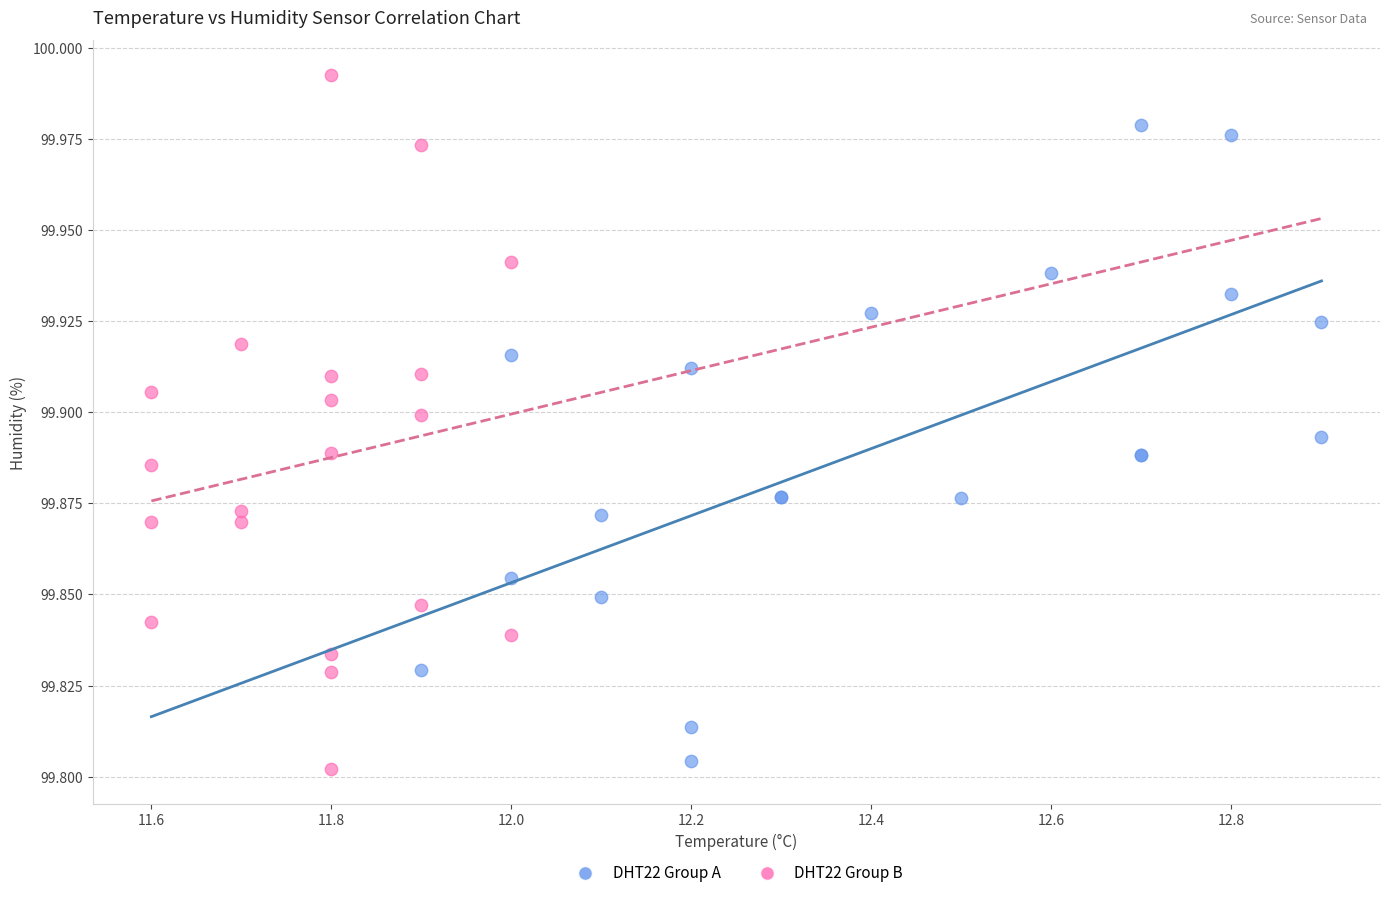

Which series contains the highest Y value?

DHT22 Group B